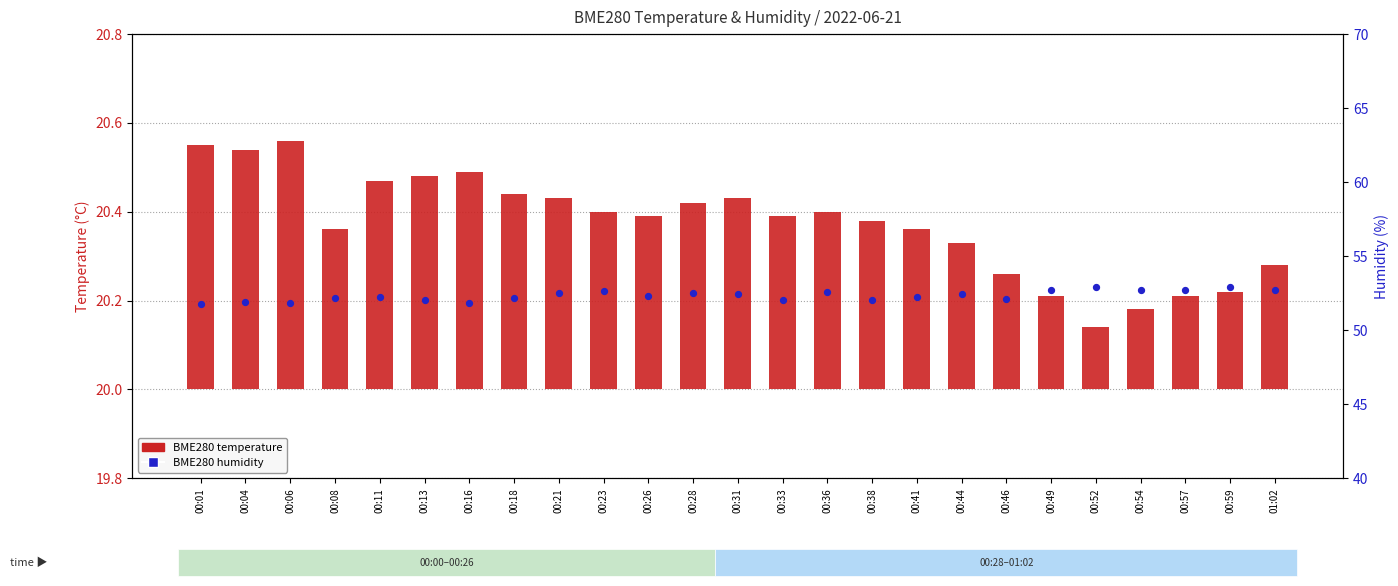

Is the value of BME280 temperature at 00:41 greater than the value of BME280 humidity at 00:54?

No